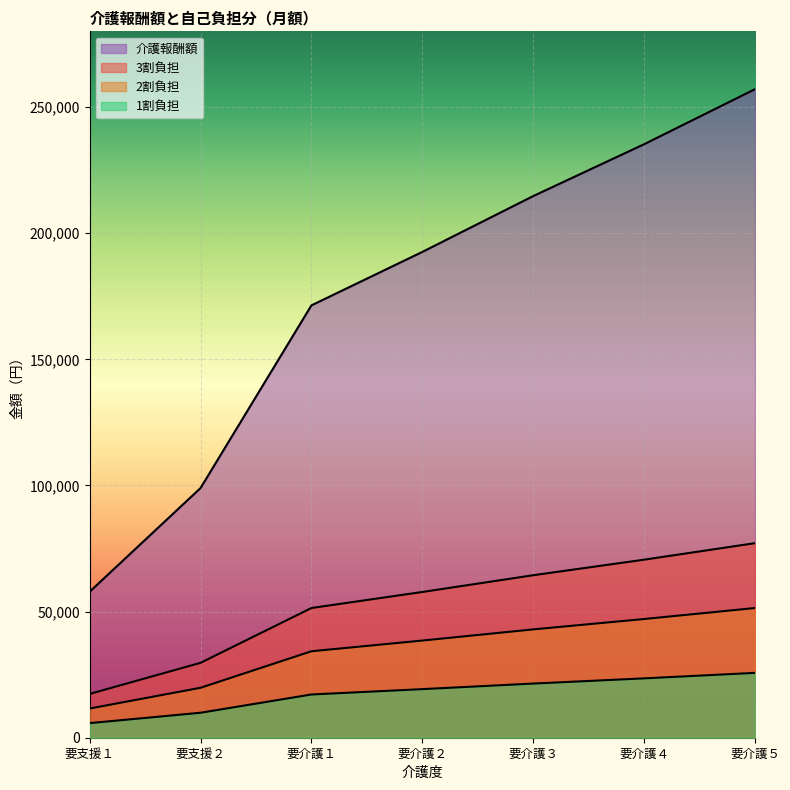

Which series has the widest spread of values?

介護報酬額